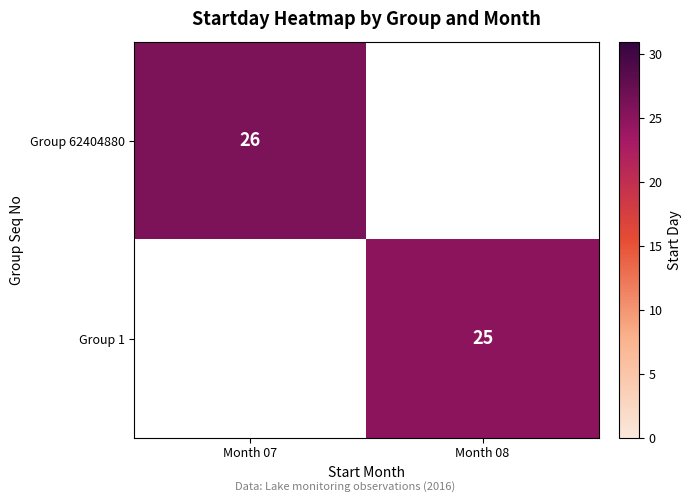

Is it true that Group 62404880 equals 10 at Month 07?

False